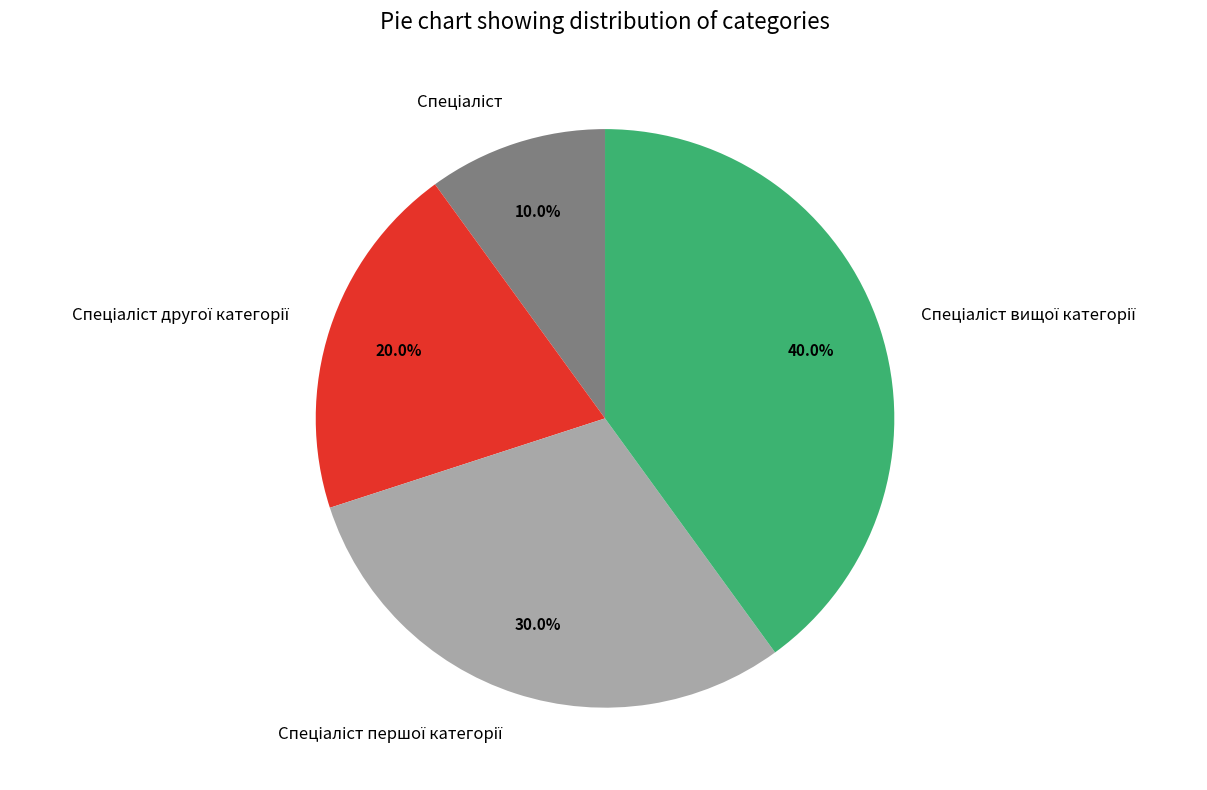

Is there a majority slice in this chart?

No